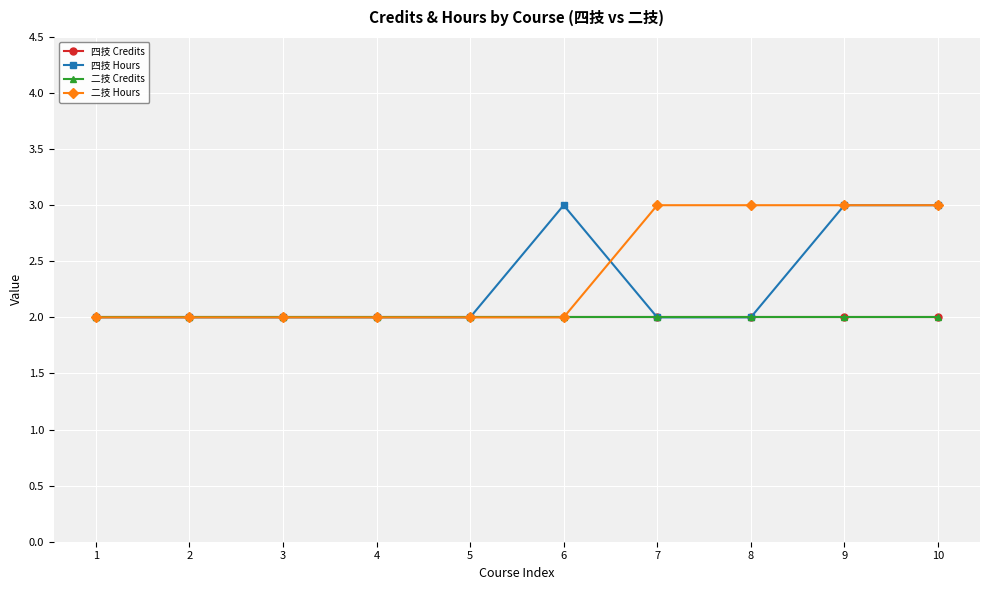

True or false: 二技 Hours and 二技 Credits cross at least once.

False